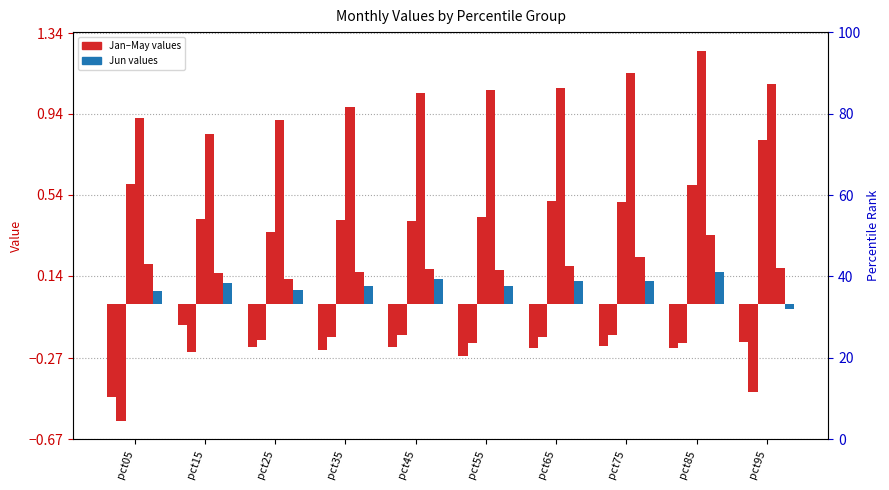

True or false: Feb has a value of -0.2 at pct35.

True